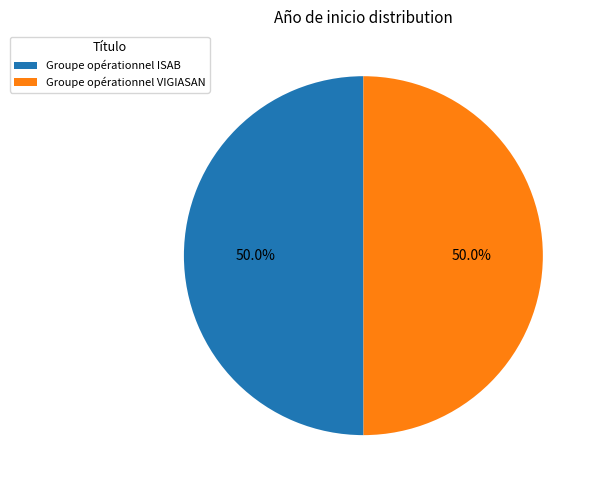

What is the ratio of the value at Groupe opérationnel VIGIASAN to the value at Groupe opérationnel ISAB?

1.0